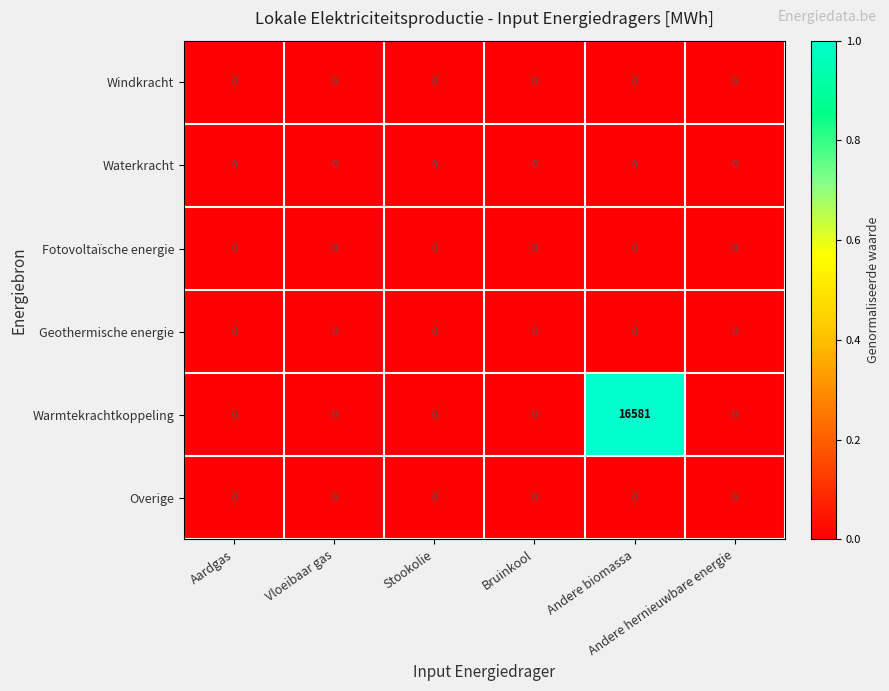

What is the maximum value for Warmtekrachtkoppeling?

16581